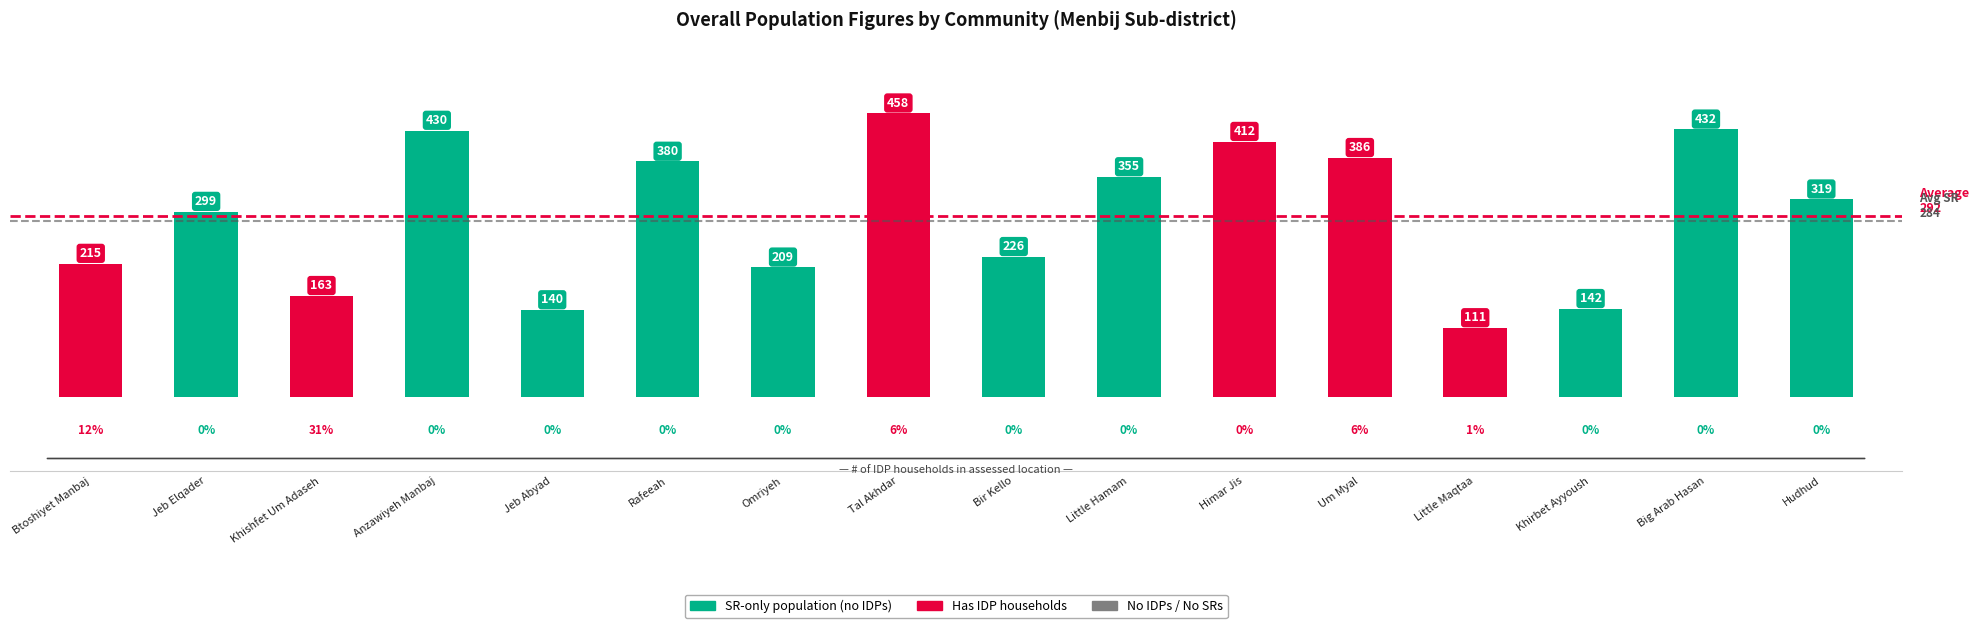

What is the greatest value displayed?

458